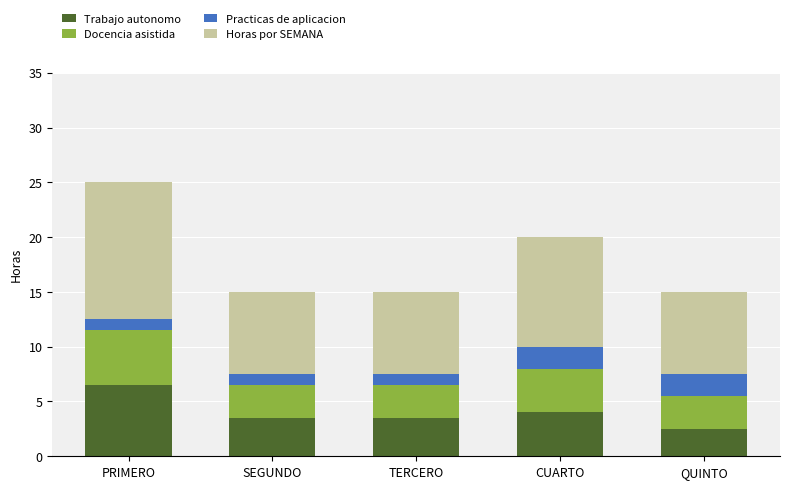

At which label does Trabajo autonomo reach its peak?

PRIMERO